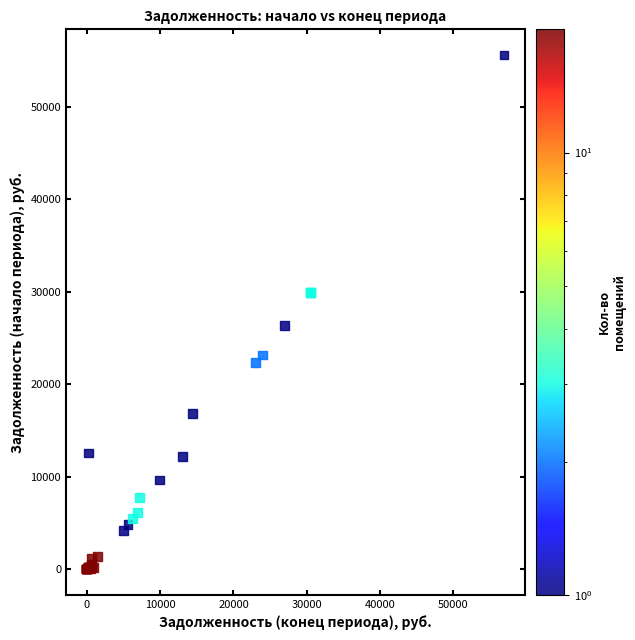

What Y value in the scatter plot is closest to 27792?

26337.2